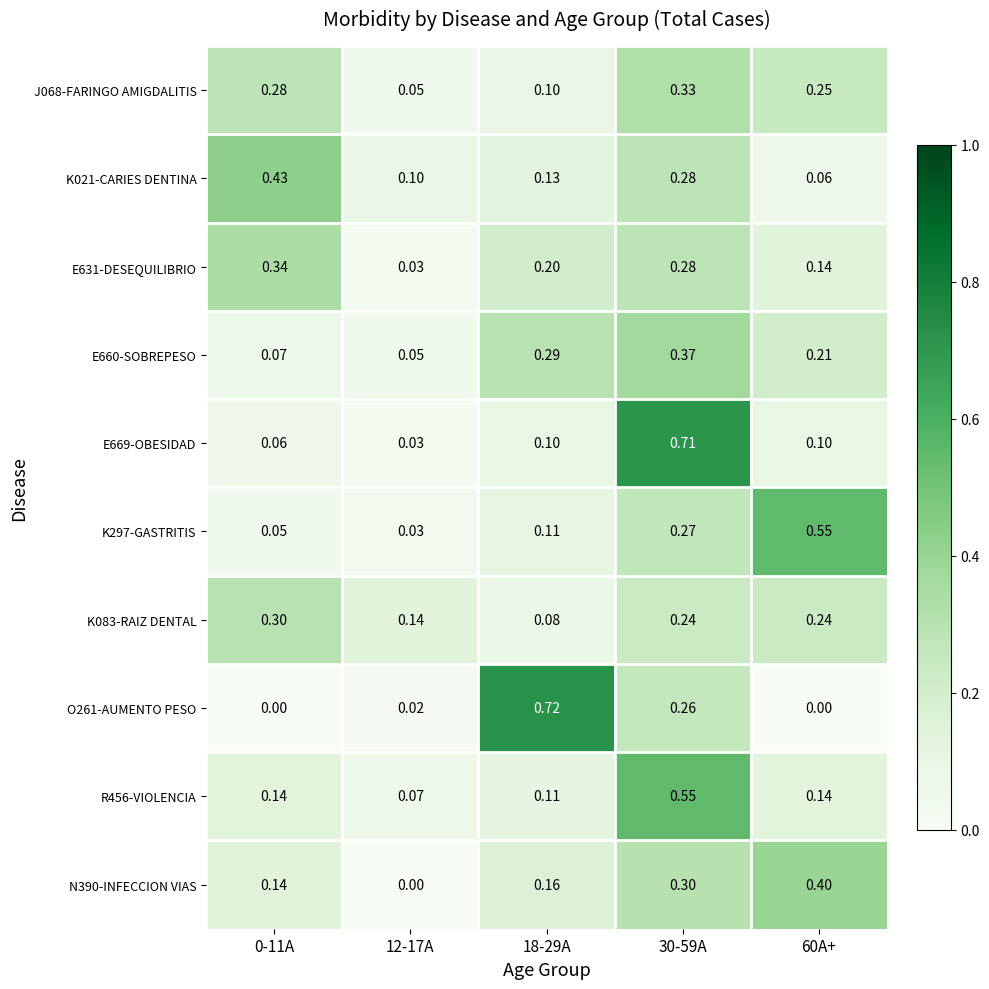

Is the value of J068-FARINGO AMIGDALITIS at 18-29A greater than the value of E669-OBESIDAD at 0-11A?

Yes